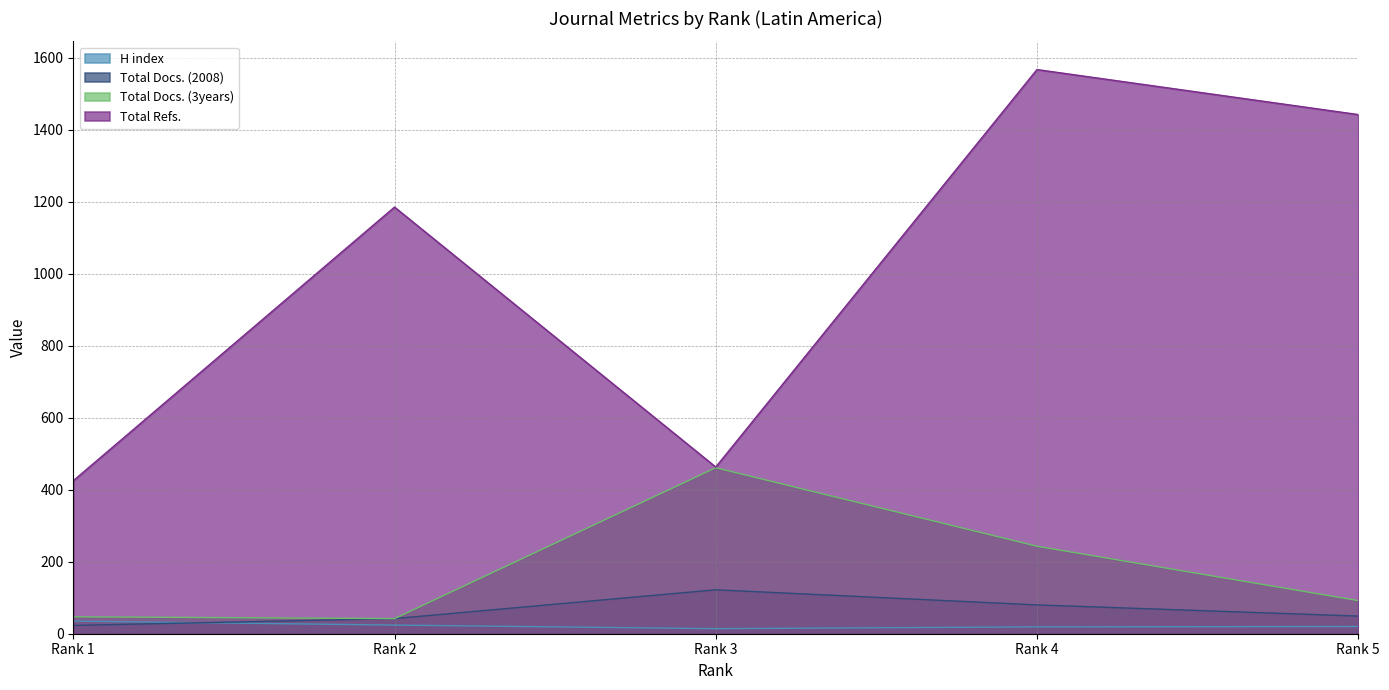

What are all the series names shown in the legend?

H index, Total Docs. (2008), Total Docs. (3years), Total Refs.